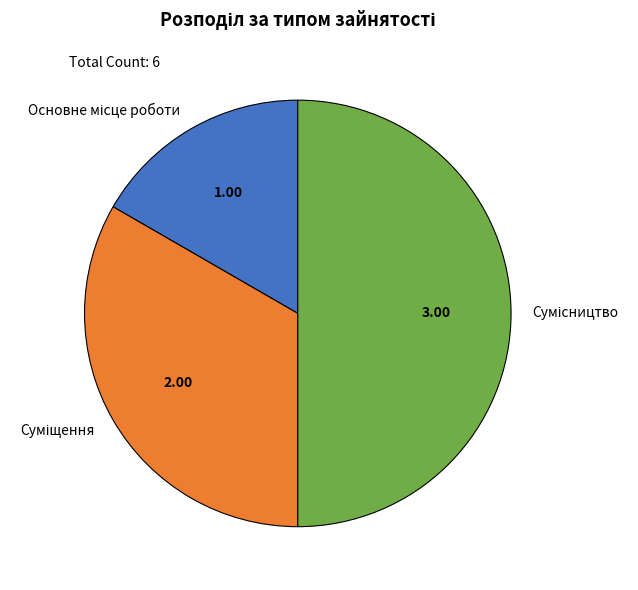

Is the sum of Основне місце роботи and Суміщення greater than half?

No